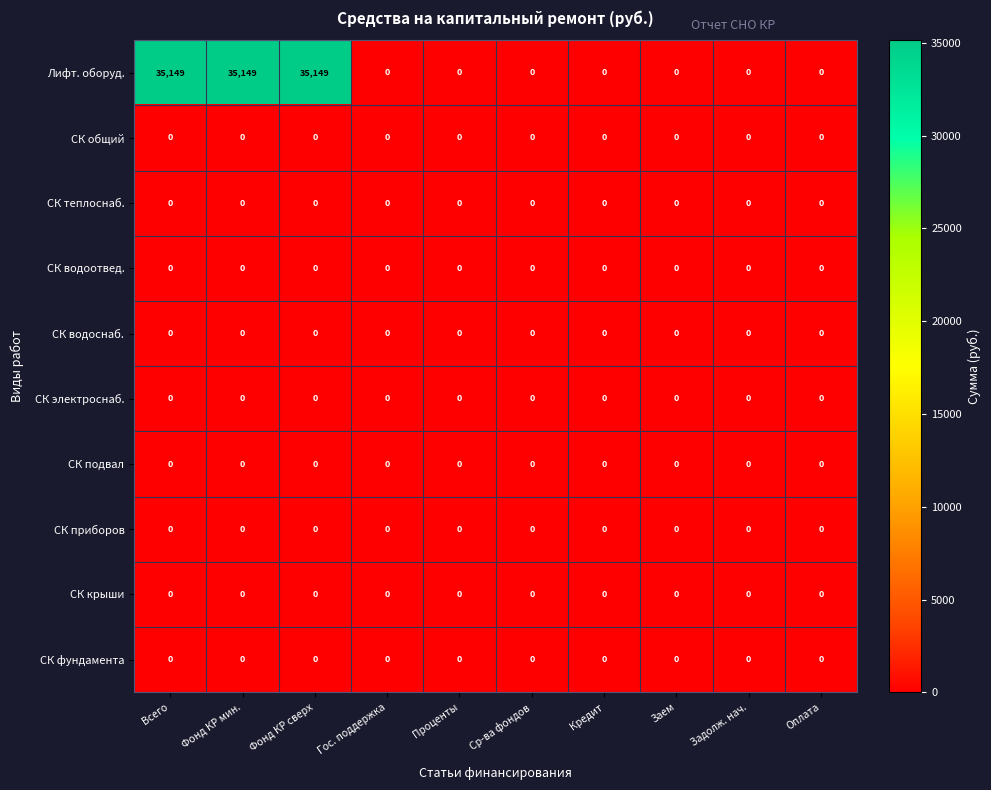

Which series has the largest range (max minus min)?

Лифт. оборуд.